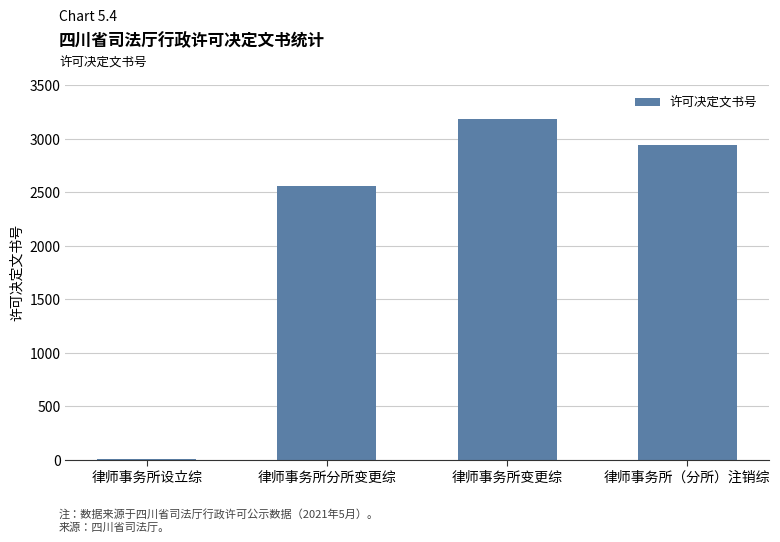

The chart shows a value of 4307 at 律师事务所（分所）注销综. True or false?

False